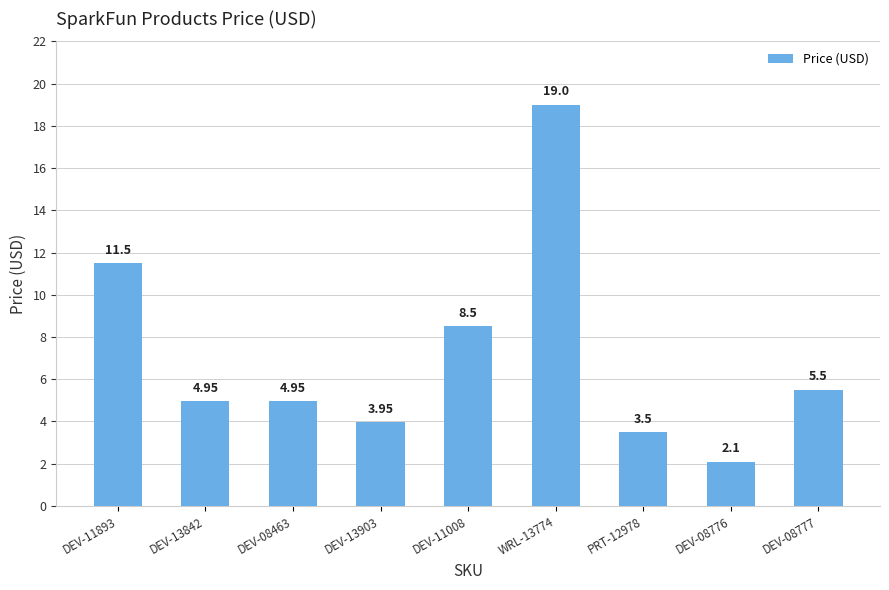

What is the difference between the second highest and second lowest values?

8.0